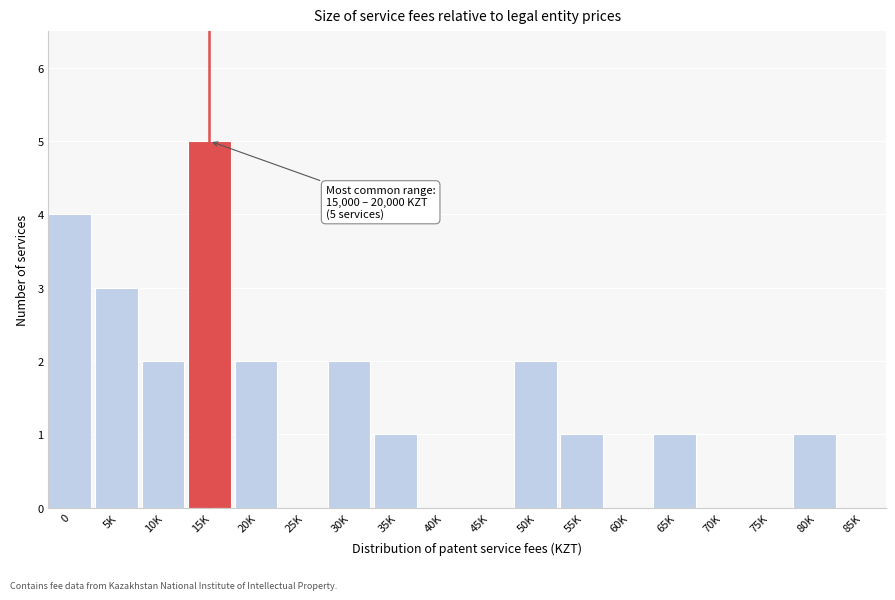

Reading right to left, list all the values displayed in this chart.

85K=0	80K=1	75K=0	70K=0	65K=1	60K=0	55K=1	50K=2	45K=0	40K=0	35K=1	30K=2	25K=0	20K=2	15K=5	10K=2	5K=3	0=4